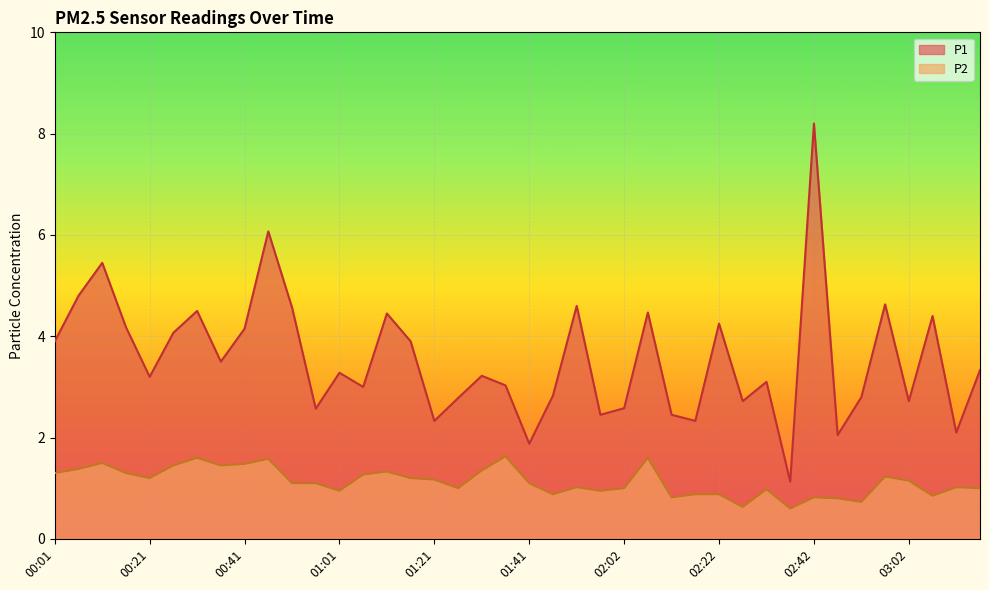

What is the average value of the P1 series?

3.5